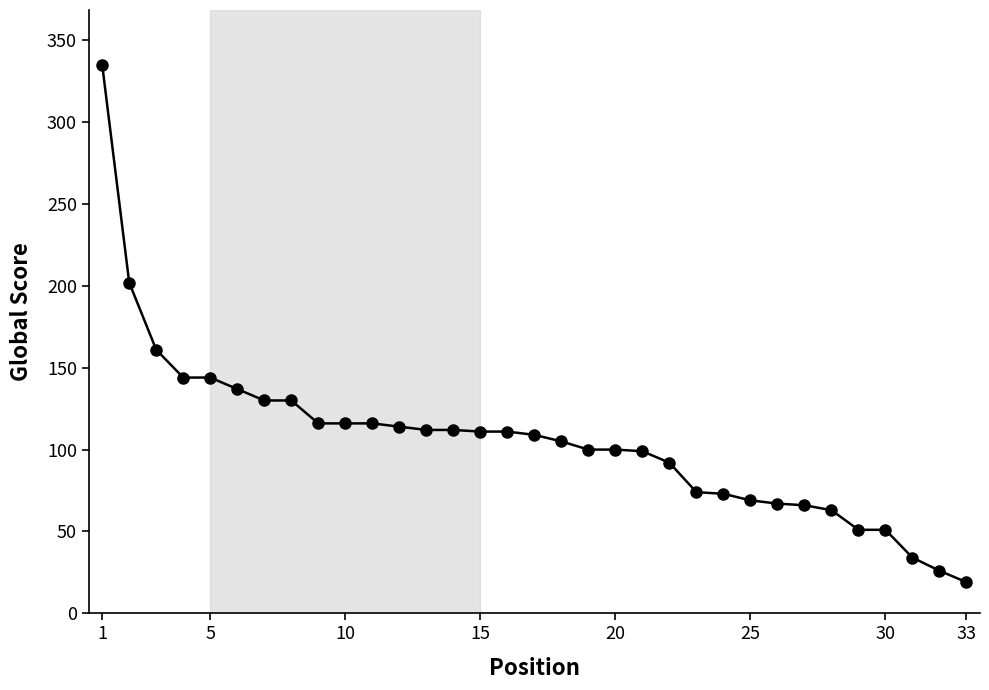

What is the average value?

106